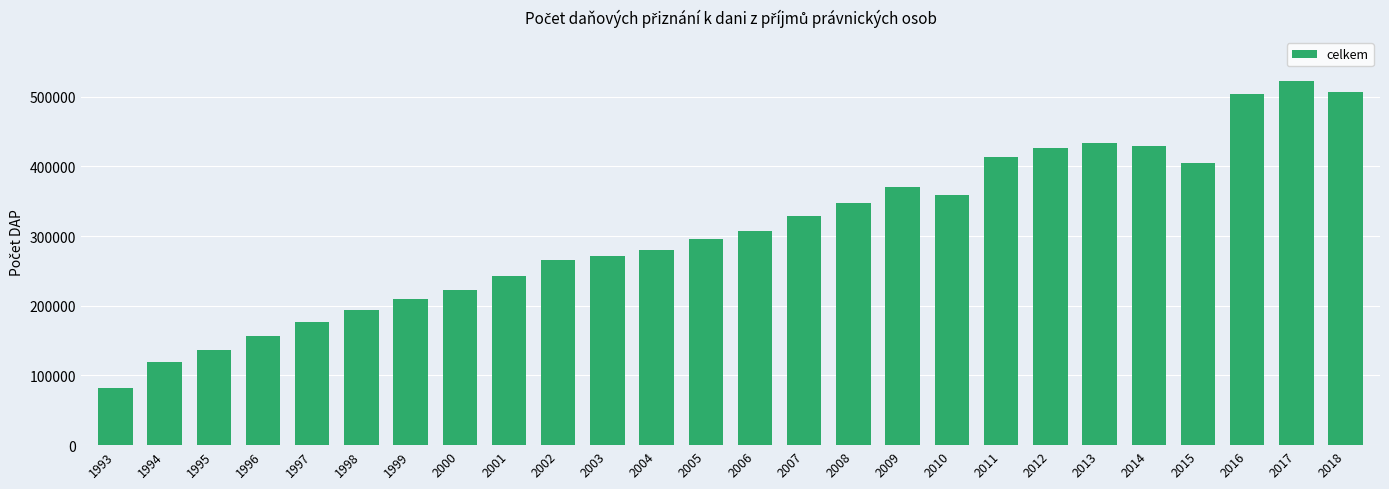

Does the chart contain any negative values?

No